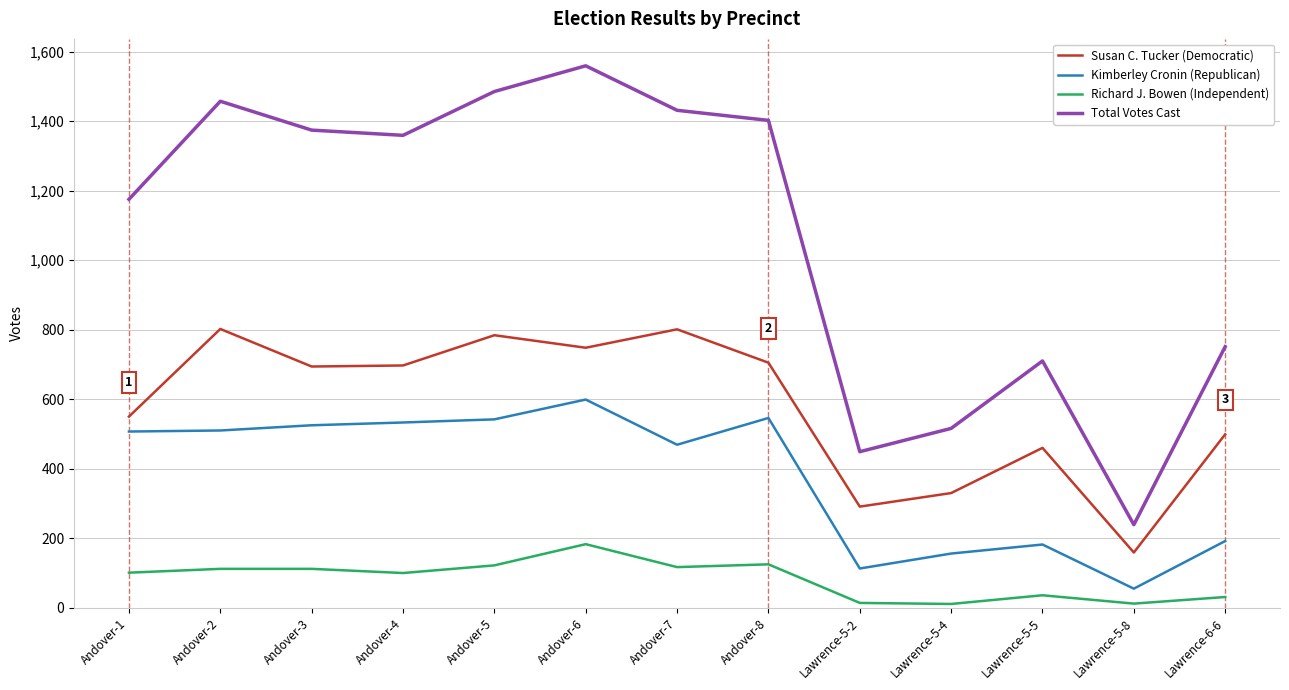

What is the smallest value displayed?

11